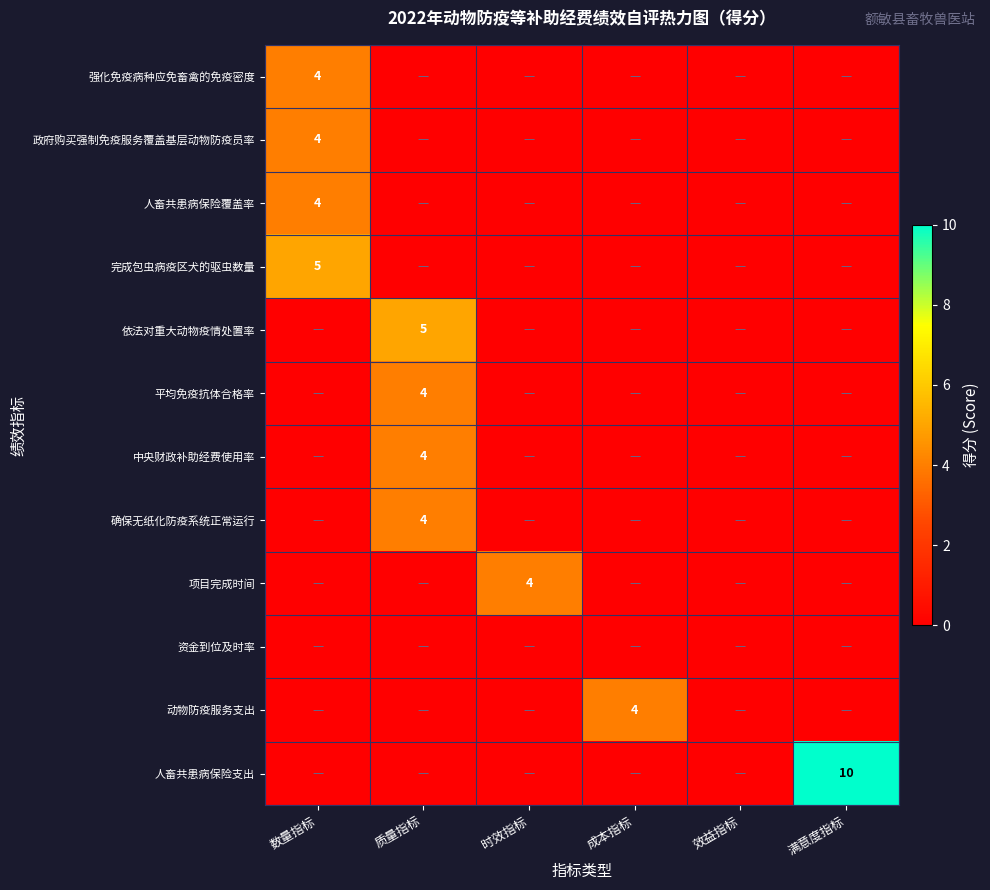

The 中央财政补助经费使用率 series shows 7 at 质量指标. True or false?

False